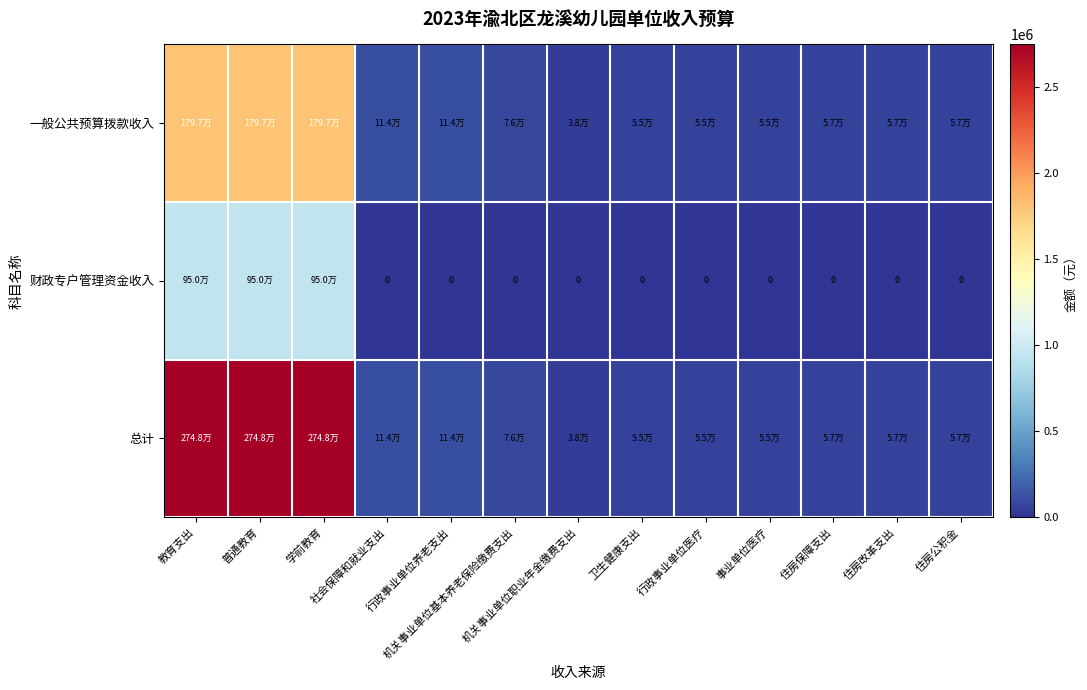

Which series changed the most between 行政事业单位医疗 and 住房保障支出?

一般公共预算拨款收入